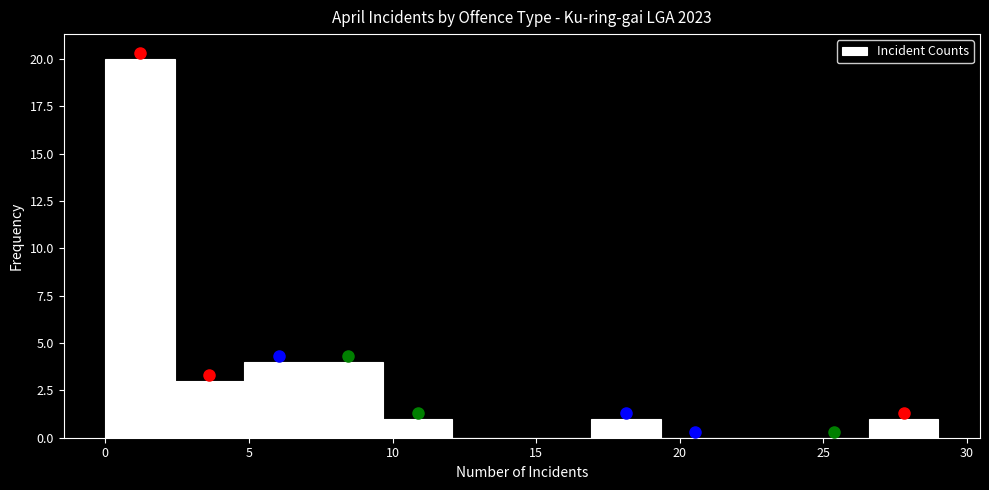

Reading left to right, list every bar in this chart as the range it spans on the x-axis followed by its height. Neither the bar edges nor the heights are printed on the chart, so give them approximately, as read against the axes.

0.0 to 2.5: 20
2.5 to 5.0: 3
5.0 to 7.5: 4
7.5 to 9.5: 4
9.5 to 12.0: 1
12.0 to 14.5: 0
14.5 to 17.0: 0
17.0 to 19.5: 1
19.5 to 22.0: 0
22.0 to 24.0: 0
24.0 to 26.5: 0
26.5 to 29.0: 1